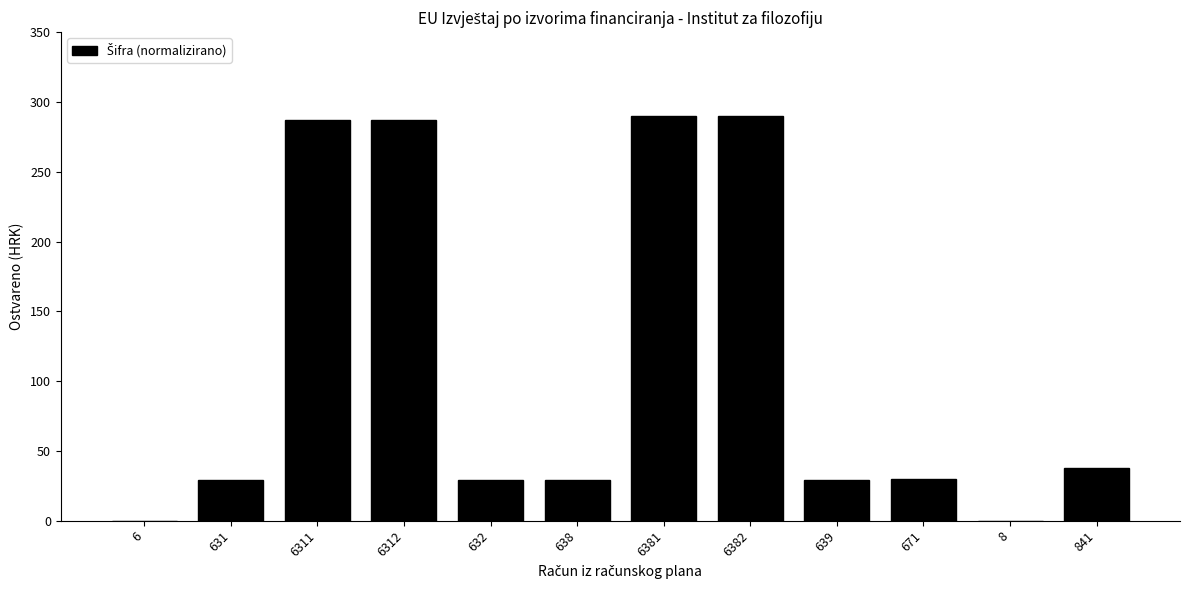

What is the sum of all values?

1338